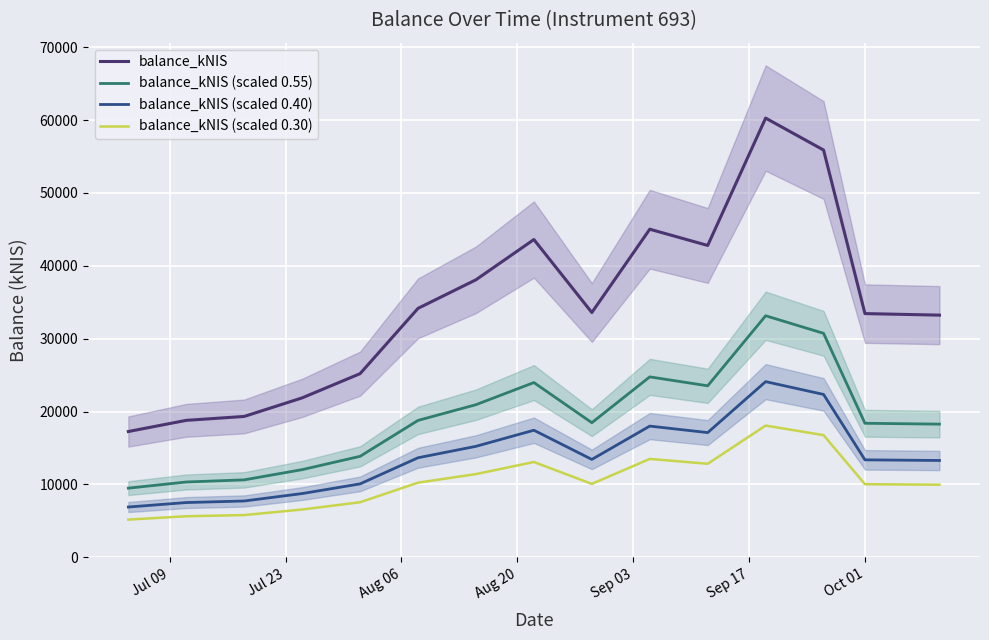

What is the maximum value shown in the chart?

60270.6